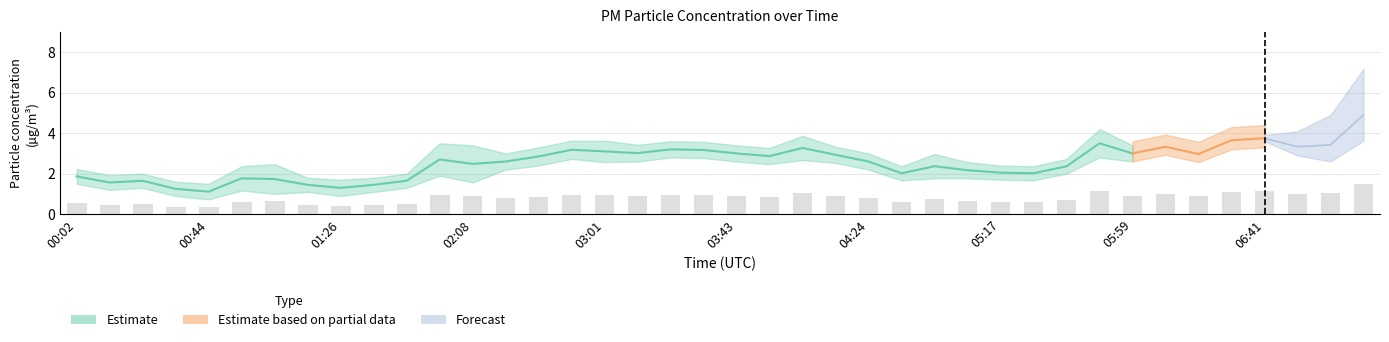

Which category has the highest value across all series?

07:22